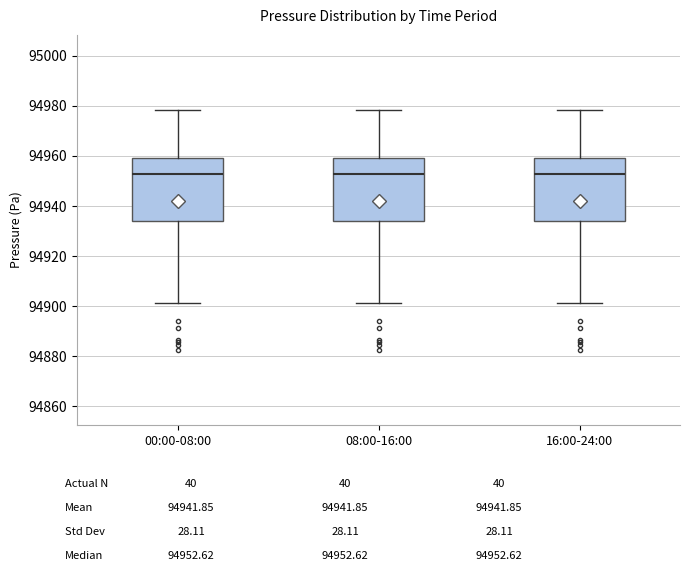

Reading left to right, transcribe this box plot: for each box, give where its median line is, the range the box spans, and where its two whiskers end, as read against the y-axis. The values are not printed on the chart, so give them approximately, as read against the axis.

00:00-08:00: median 94952, box 94934 to 94960, whiskers 94902 to 94978
08:00-16:00: median 94952, box 94934 to 94960, whiskers 94902 to 94978
16:00-24:00: median 94952, box 94934 to 94960, whiskers 94902 to 94978